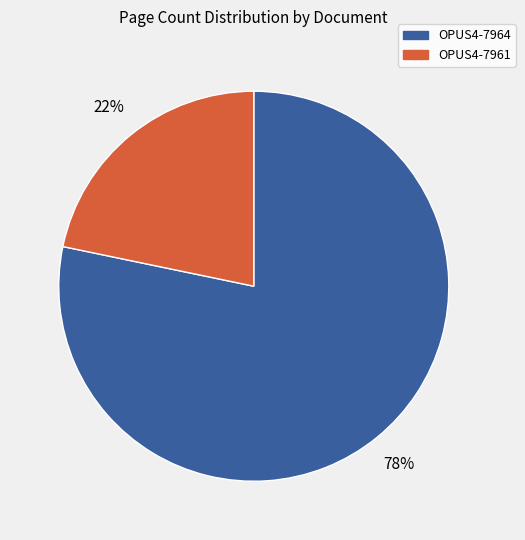

How many slices are in this pie chart?

2